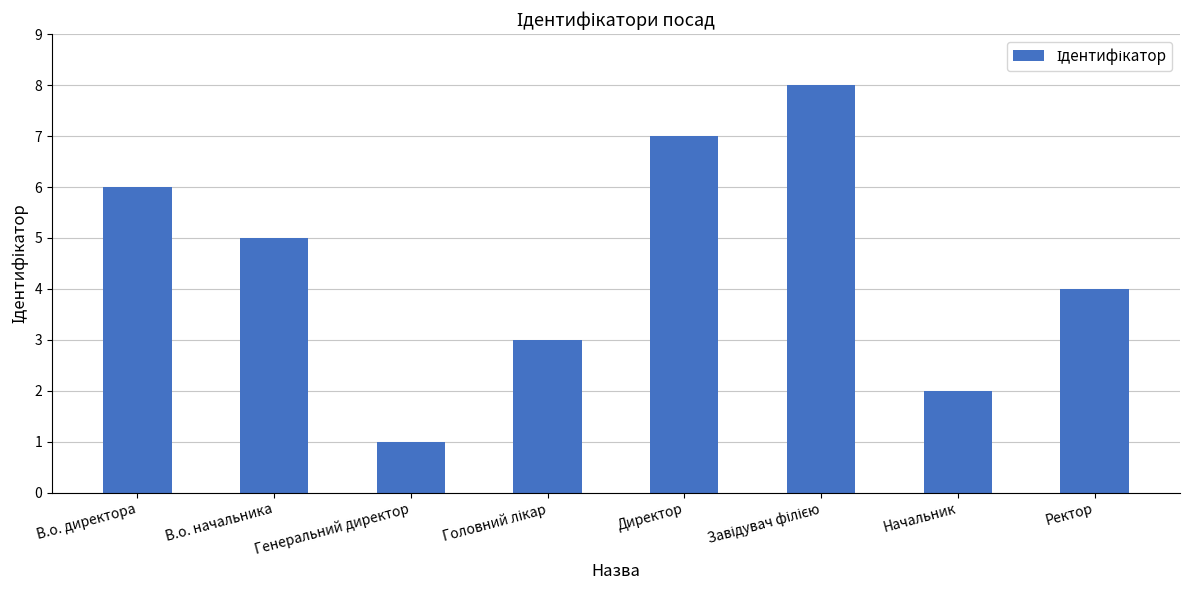

The chart shows a value of 4 at Начальник. True or false?

False